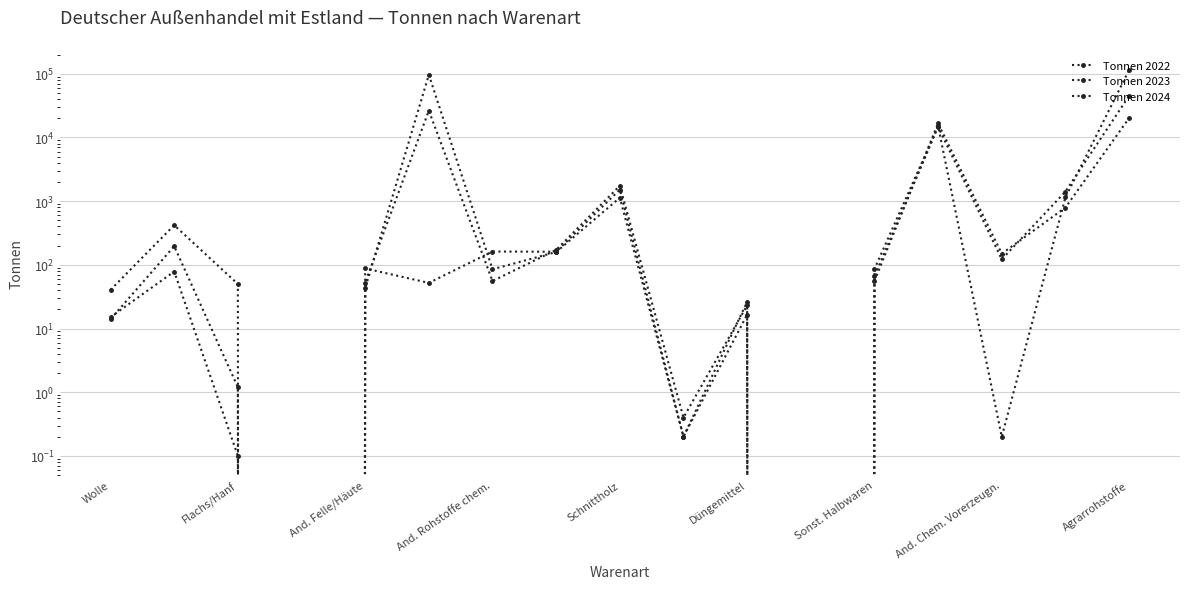

How many categories are shown in the chart?

17